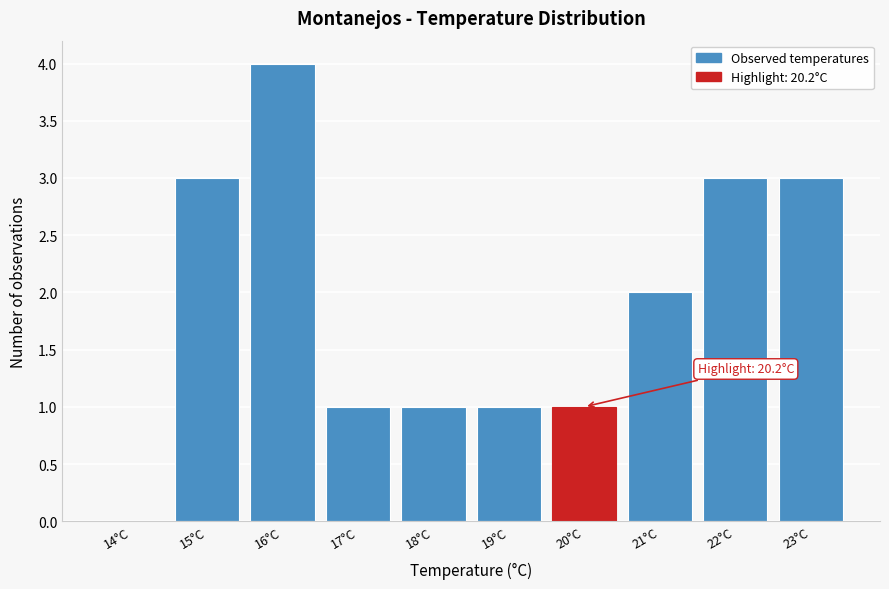

Reading left to right, what are all the values shown in this chart?

14°C=0	15°C=3	16°C=4	17°C=1	18°C=1	19°C=1	20°C=1	21°C=2	22°C=3	23°C=3